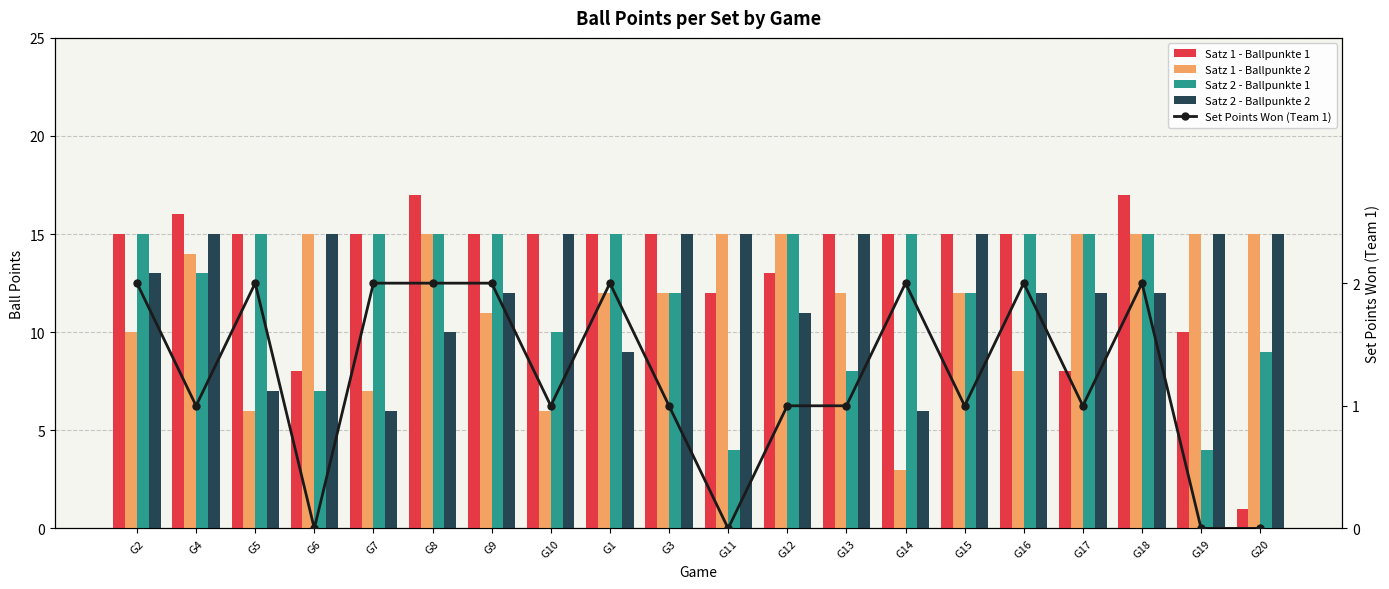

At which category does the chart reach its minimum across all series?

G6